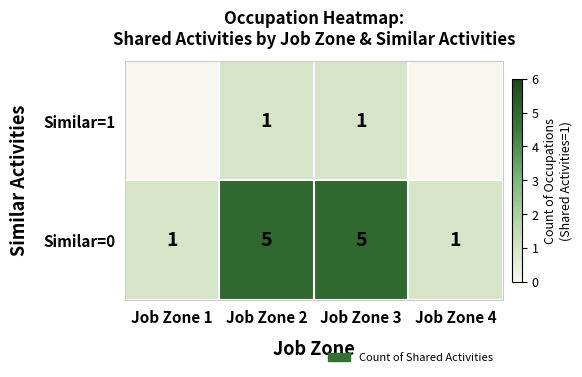

Count the Similar=0 values in the range 1 to 5.

4